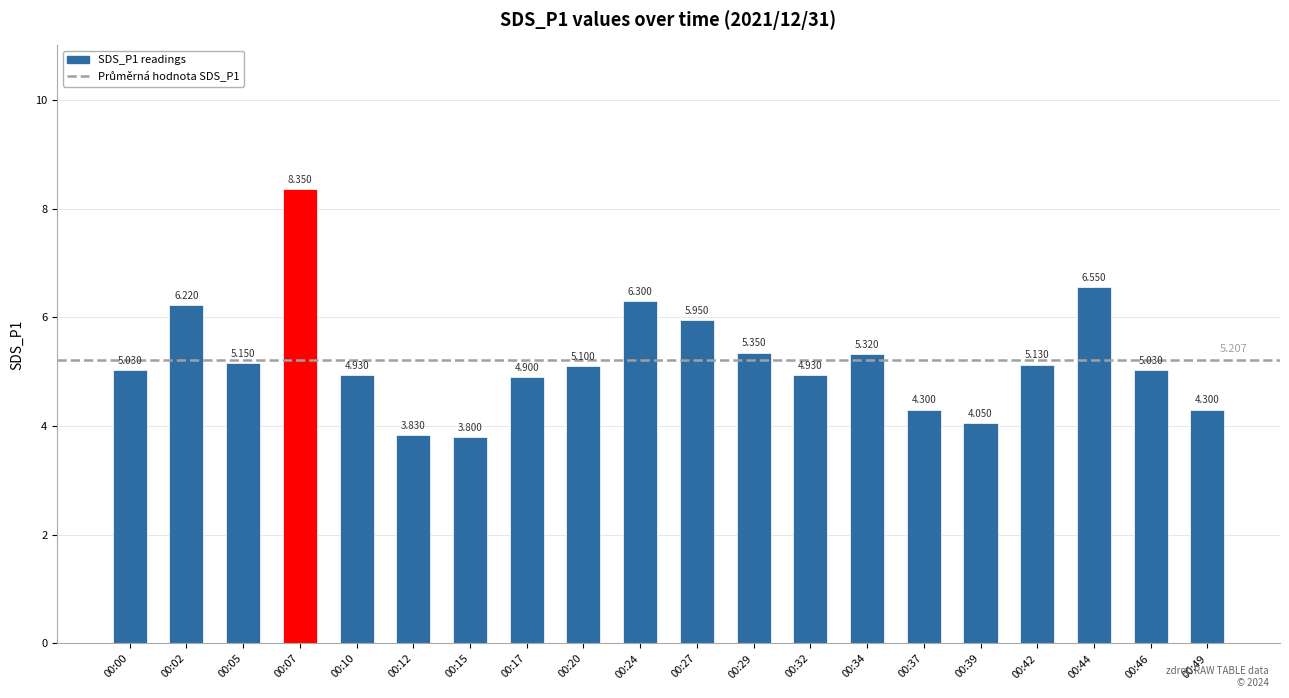

At which label does the data first exceed 5?

00:00